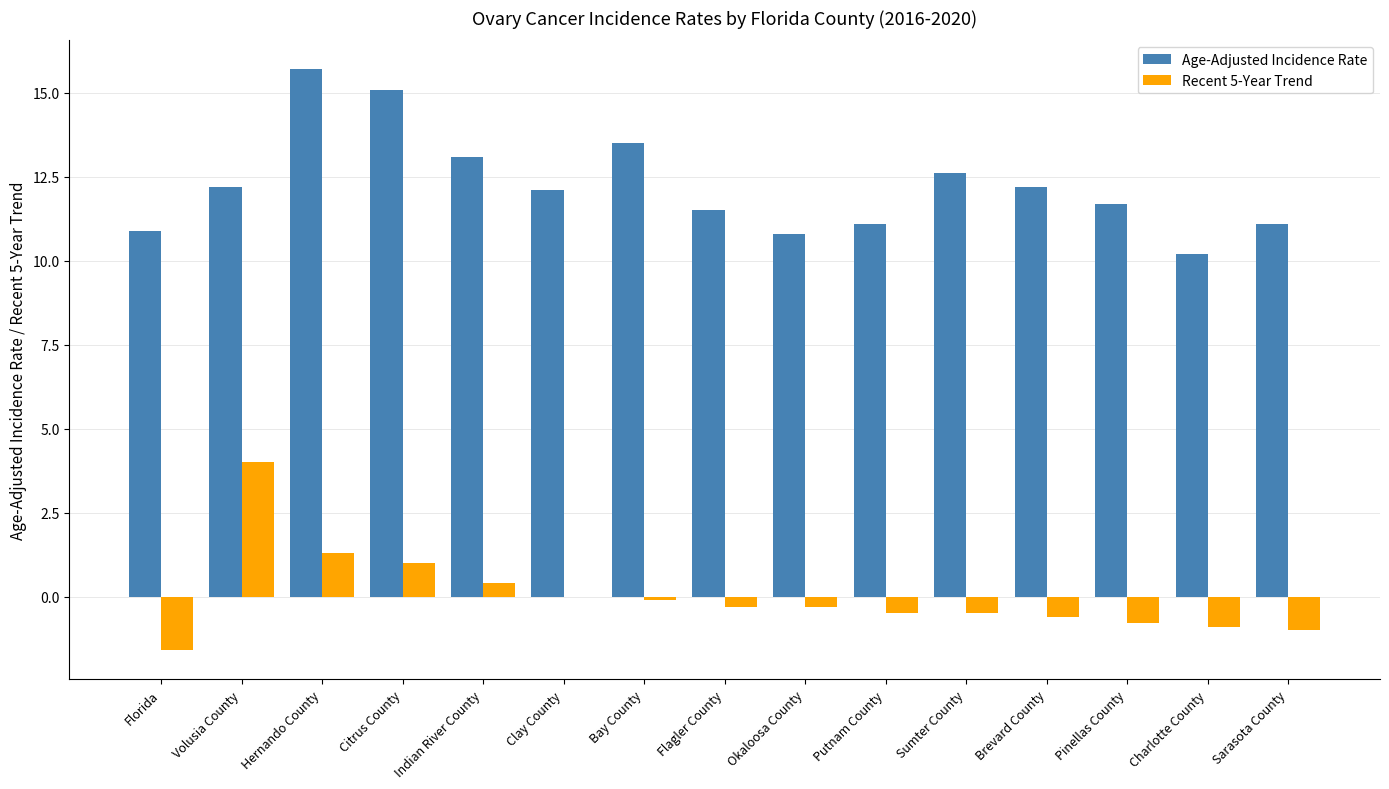

What is the sum of all Age-Adjusted Incidence Rate values?

183.8